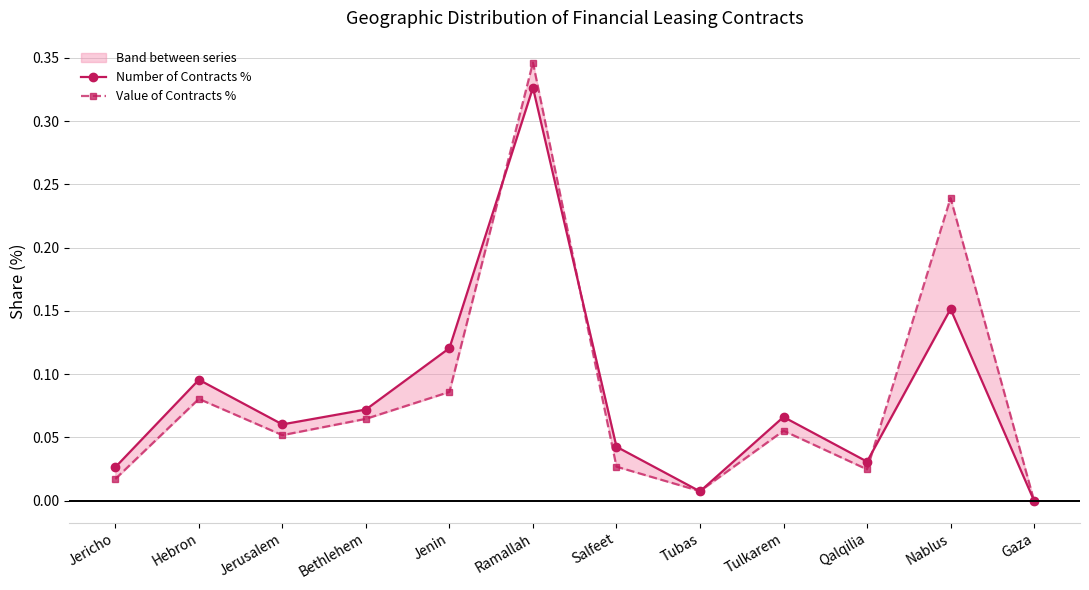

Which series has the widest spread of values?

Value of Contracts %